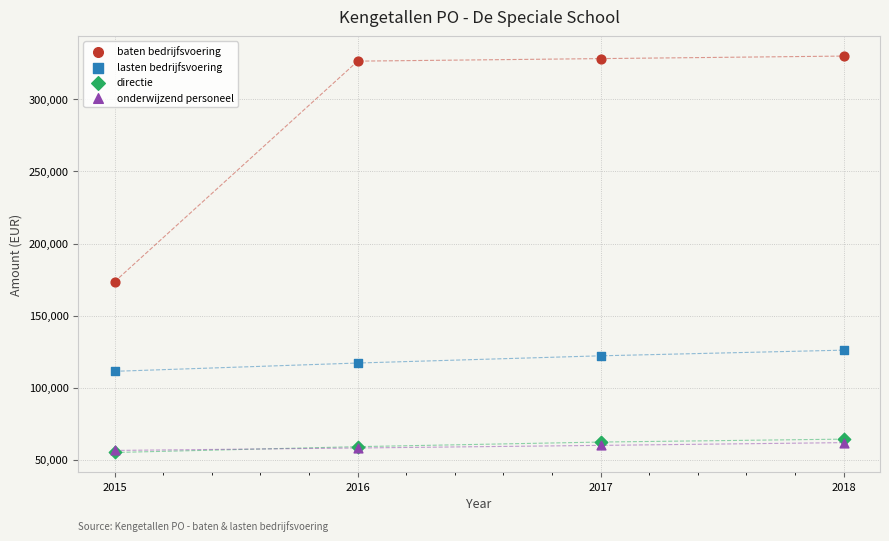

What are all the series names shown in the legend?

baten bedrijfsvoering, lasten bedrijfsvoering, directie, onderwijzend personeel